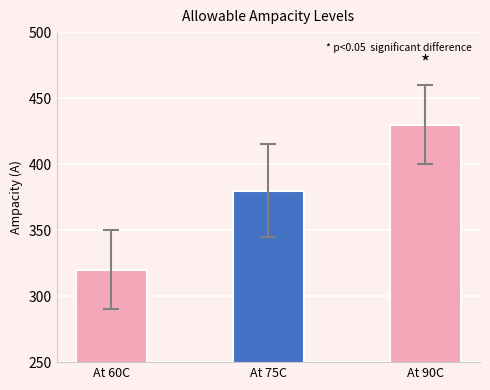

List the labels in order of value, smallest first.

At 60C, At 75C, At 90C